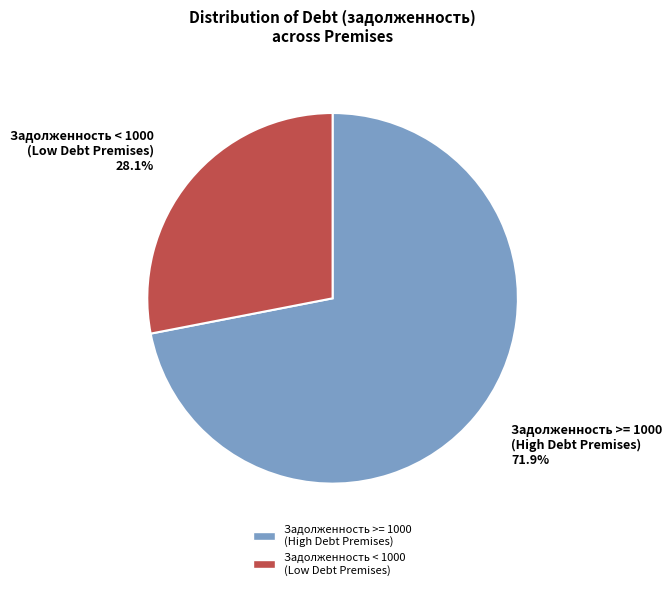

Which slice is the largest?

Задолженность >= 1000 (High Debt Premises)